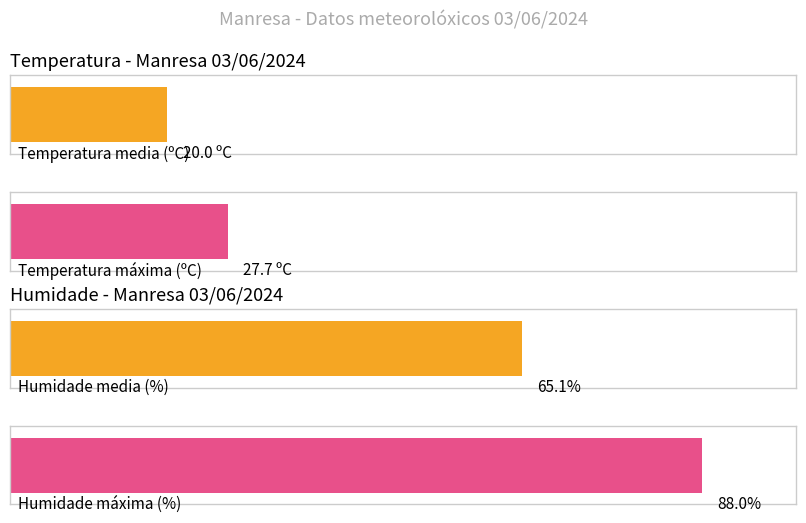

Is it true that Velocidade do vento (km/h) equals 2.9 at 10:00?

False